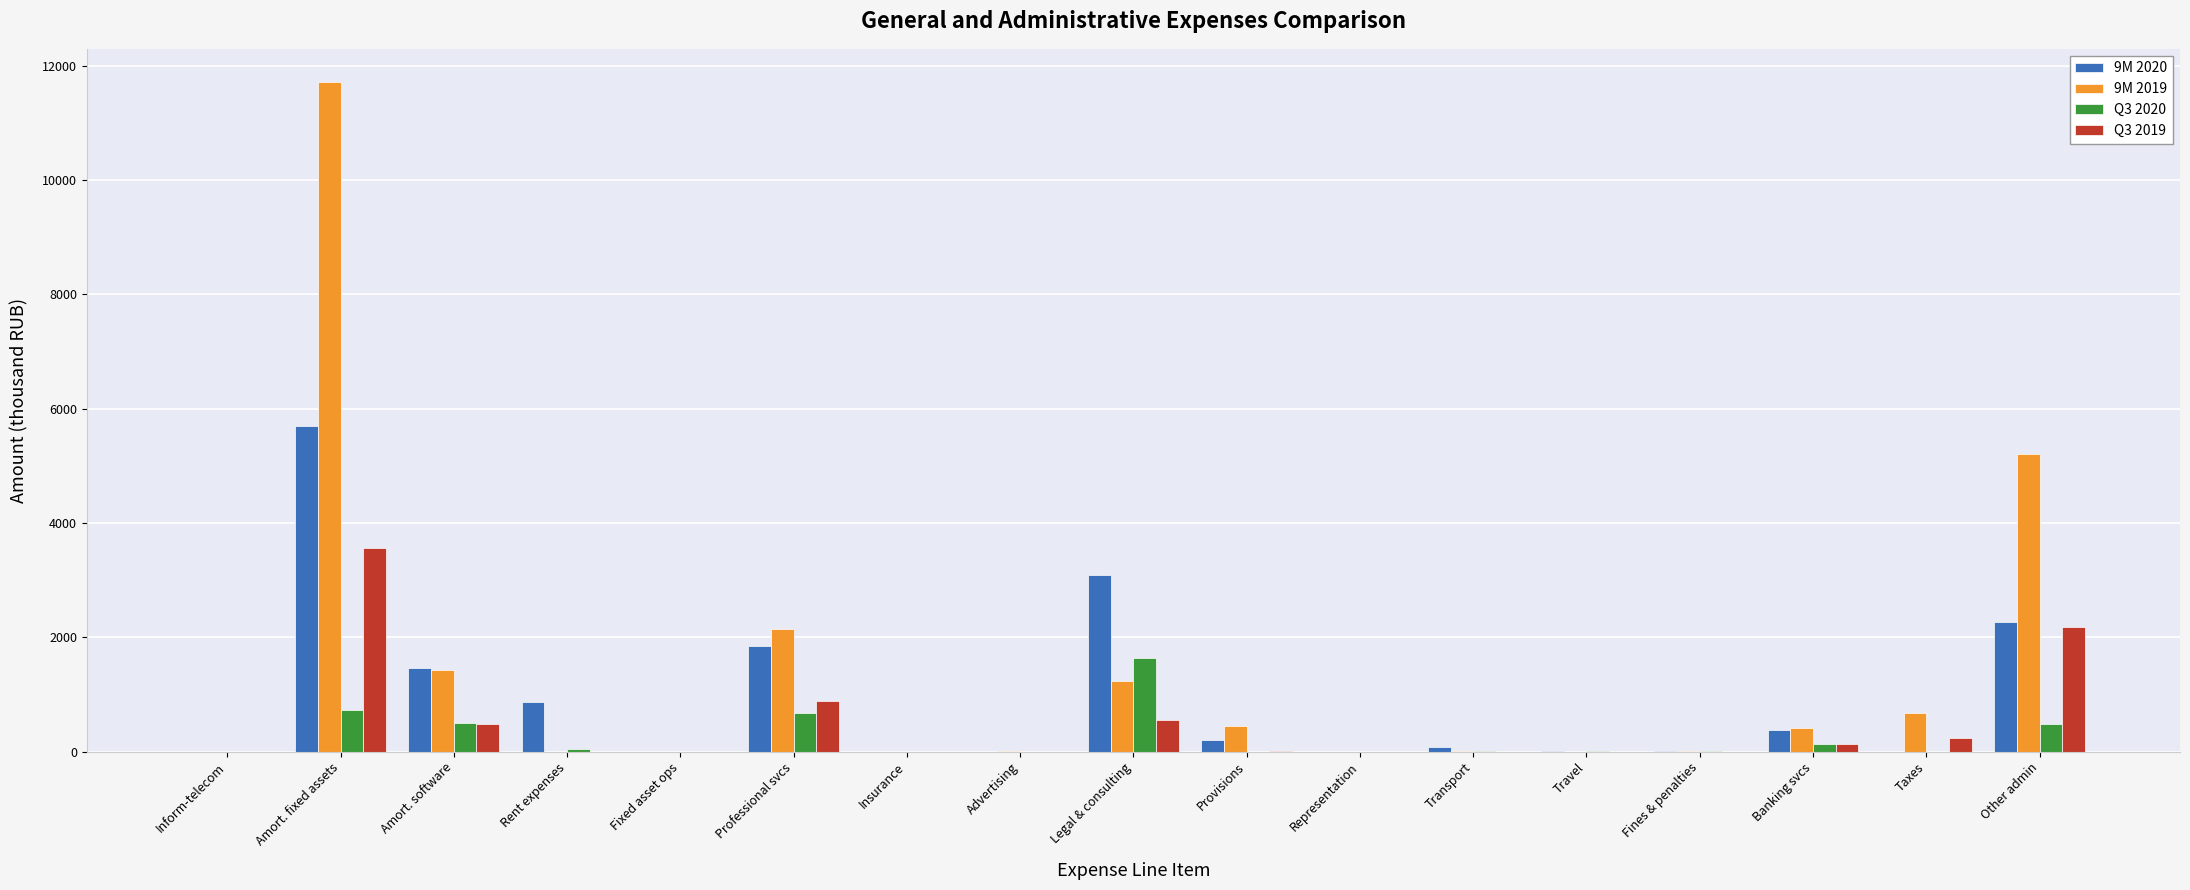

Which series changed the most between Legal & consulting and Representation?

9M 2020